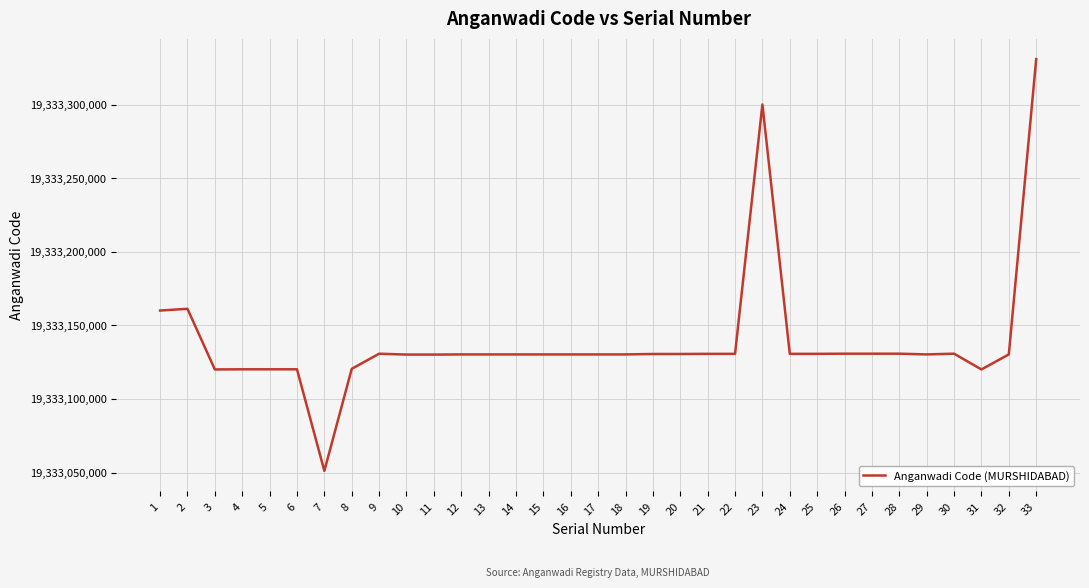

What is the minimum value shown in the chart?

19333051222